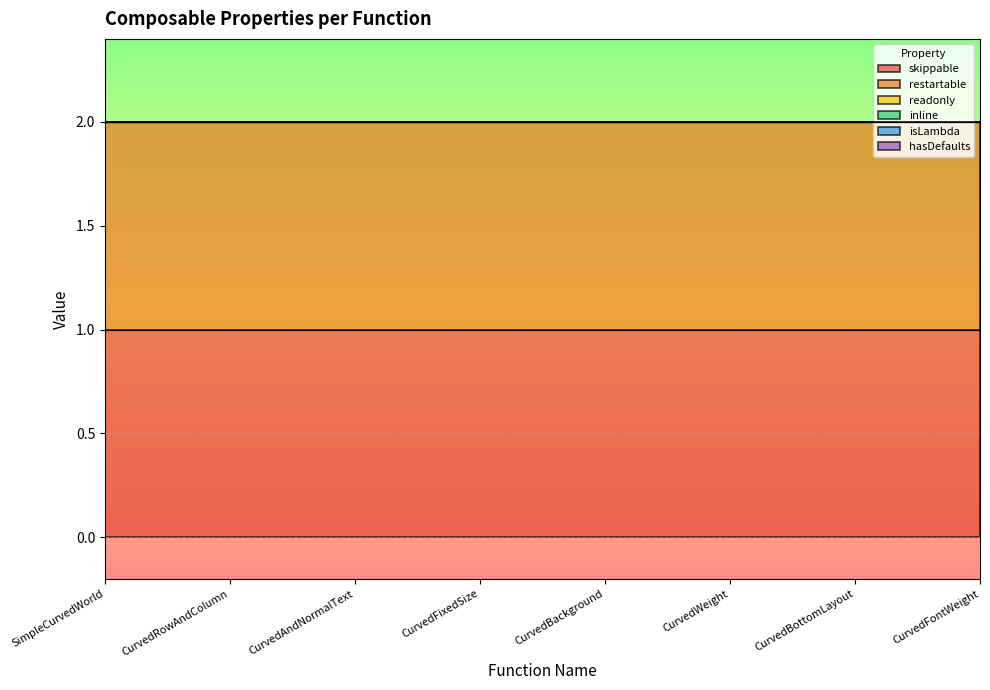

True or false: skippable and readonly cross at least once.

False